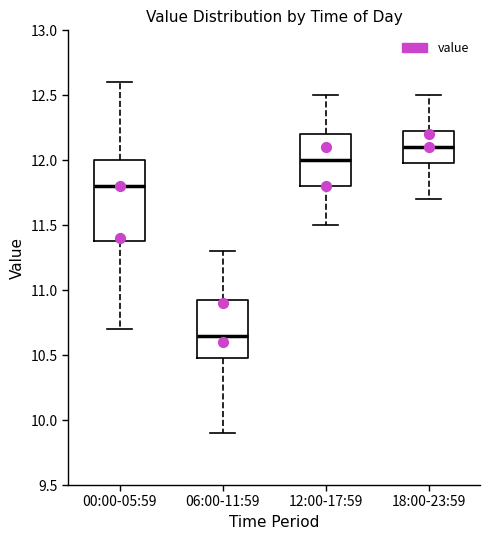

Reading left to right, transcribe this box plot: for each box, give where its median line is, the range the box spans, and where its two whiskers end, as read against the y-axis. The values are not printed on the chart, so give them approximately, as read against the axis.

00:00-05:59: median 11.80, box 11.40 to 12.00, whiskers 10.70 to 12.60
06:00-11:59: median 10.65, box 10.50 to 10.95, whiskers 9.90 to 11.30
12:00-17:59: median 12.00, box 11.80 to 12.20, whiskers 11.50 to 12.50
18:00-23:59: median 12.10, box 12.00 to 12.25, whiskers 11.70 to 12.50